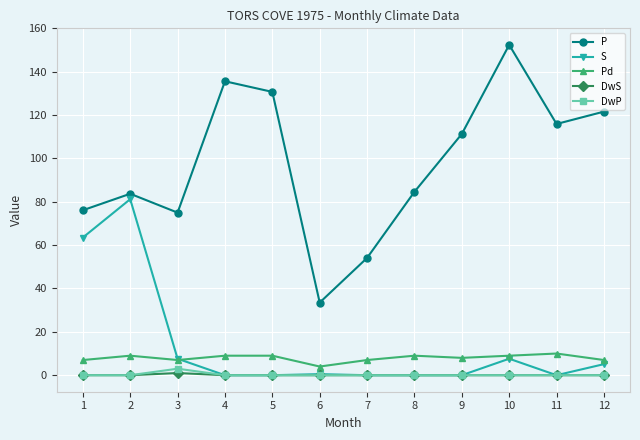

What is the value of the Pd point at the 1st from the left?

7.0